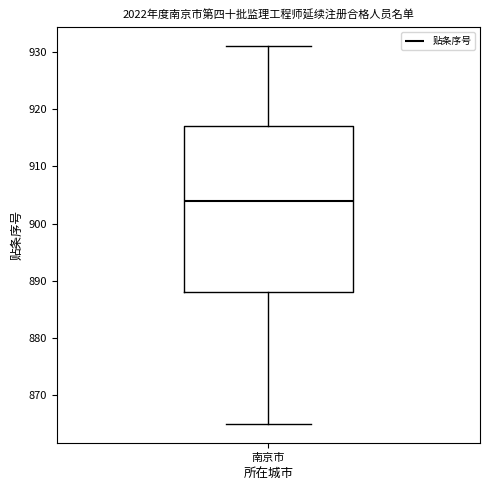

Transcribe this box plot: give where the median line is, the range the box spans, and where the two whiskers end, as read against the y-axis. The values are not printed on the chart, so give them approximately, as read against the axis.

median 904, box 888 to 917, whiskers 865 to 931